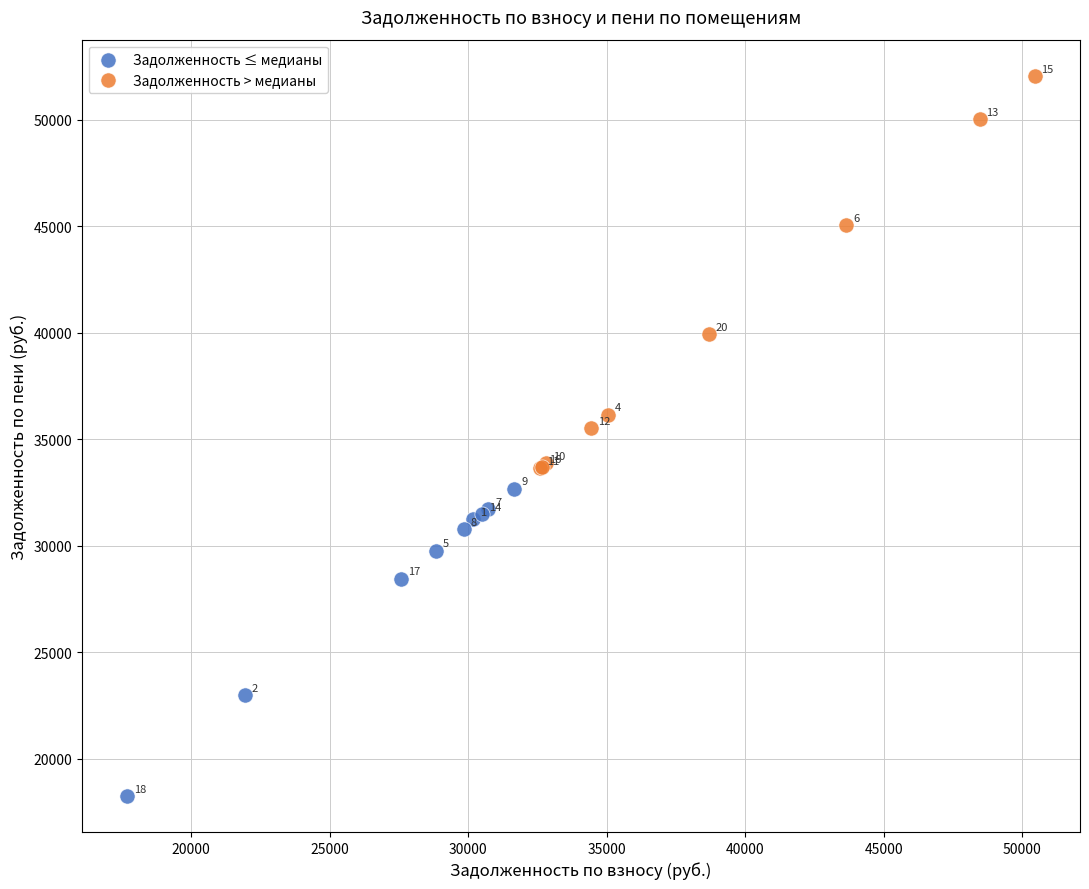

Which series contains the highest Y value?

Задолженность > медианы